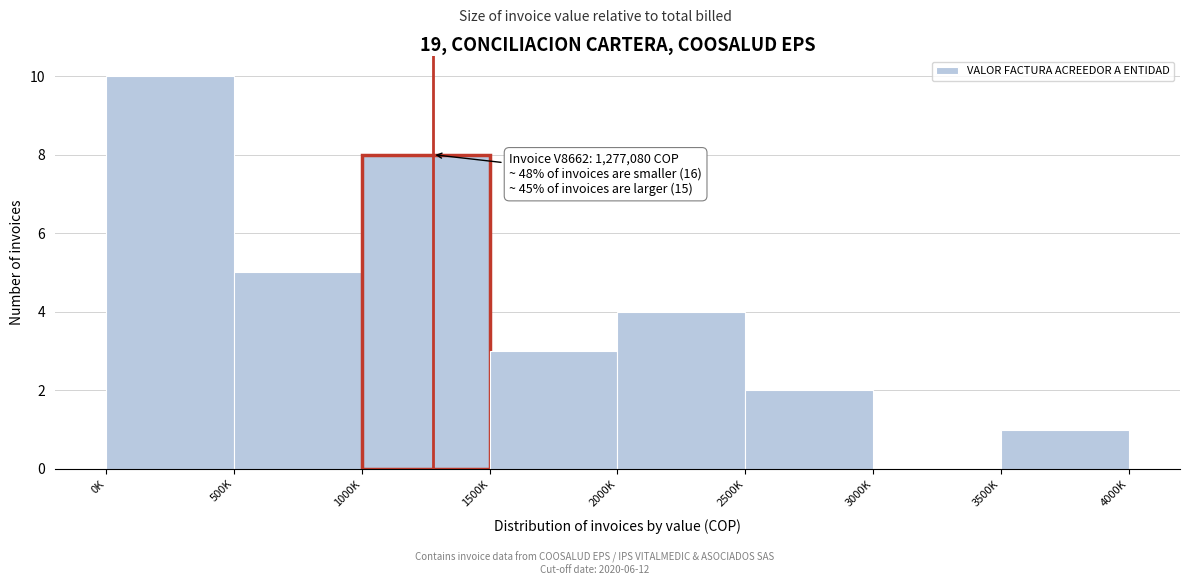

Reading left to right, extract all data points from this chart.

0K=10	500K=5	1000K=8	1500K=3	2000K=4	2500K=2	3000K=0	3500K=1